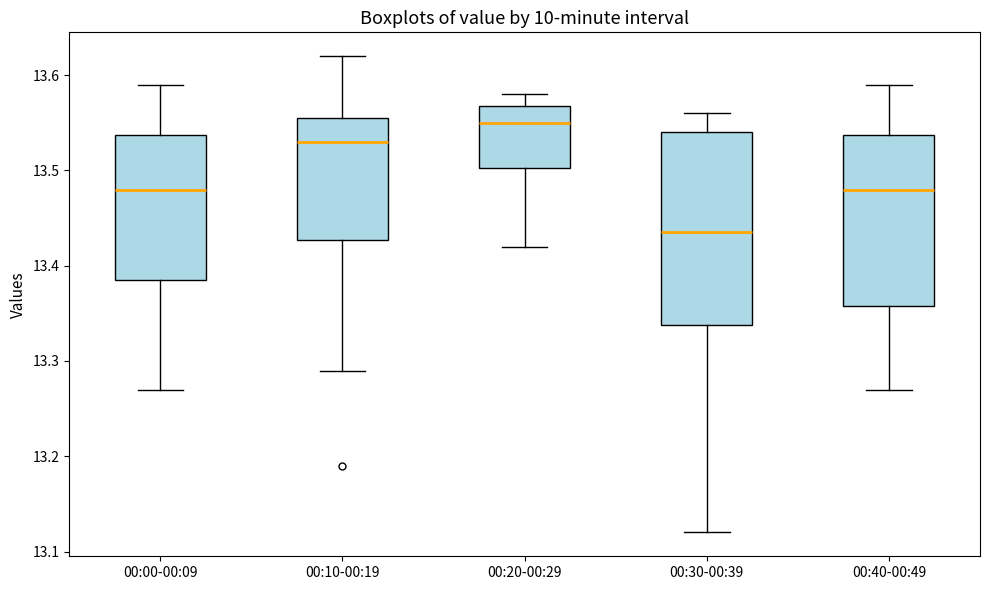

Comparing the boxes themselves (not the whiskers), which one is the tallest?

00:30-00:39